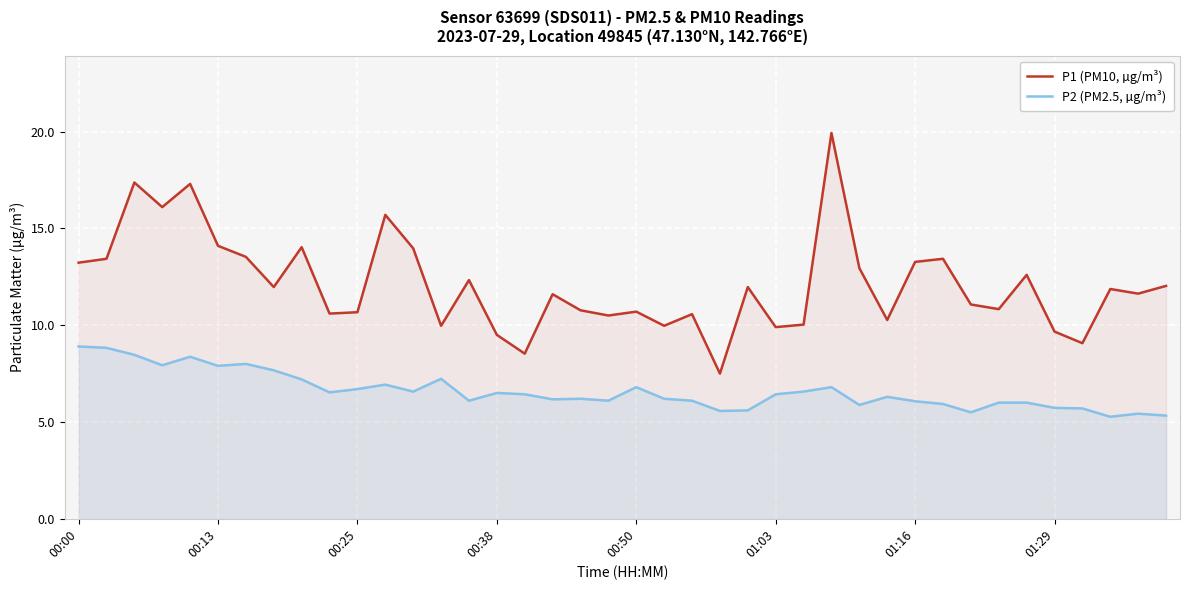

Reading left to right, list all the values displayed in this chart.

P1 (PM10, µg/m³): 13.2	13.4	17.4	16.1	17.3	14.1	13.5	12.0	14.0	10.6	10.7	15.7	14.0	10.0	12.3	9.5	8.5	11.6	10.8	10.5	10.7	10.0	10.6	7.5	12.0	9.9	10.0	19.9	12.9	10.3	13.3	13.4	11.1	10.8	12.6	9.7	9.1	11.9	11.6	12.0
P2 (PM2.5, µg/m³): 8.9	8.8	8.5	7.9	8.4	7.9	8.0	7.7	7.2	6.5	6.7	6.9	6.6	7.2	6.1	6.5	6.4	6.2	6.2	6.1	6.8	6.2	6.1	5.6	5.6	6.4	6.6	6.8	5.9	6.3	6.1	5.9	5.5	6.0	6.0	5.7	5.7	5.3	5.4	5.3